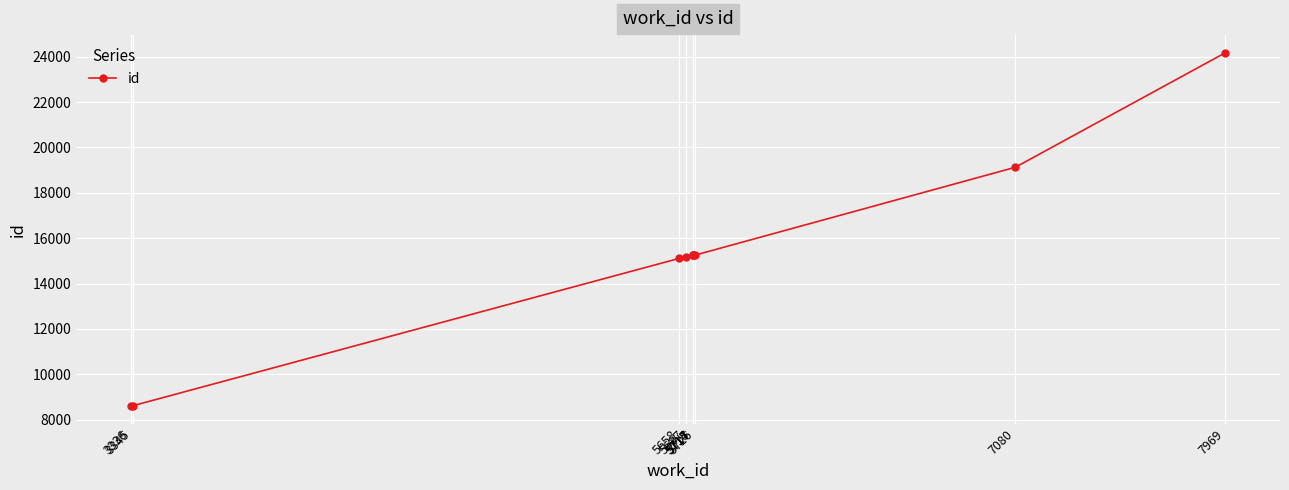

Where is the data nearest to the value 16391?

5726